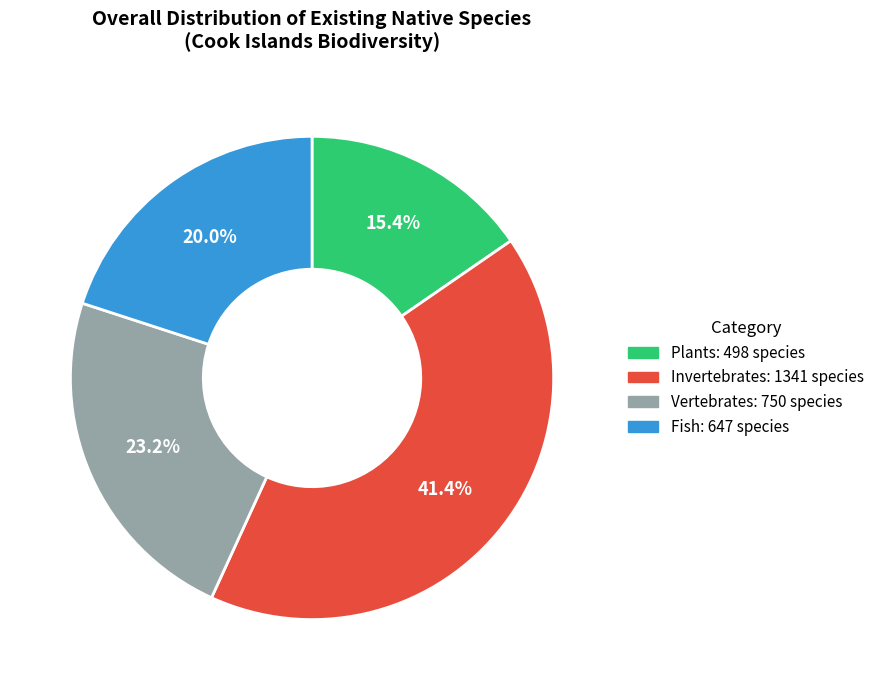

Approximately how many times larger is the value at Vertebrates compared to Plants?

1.5